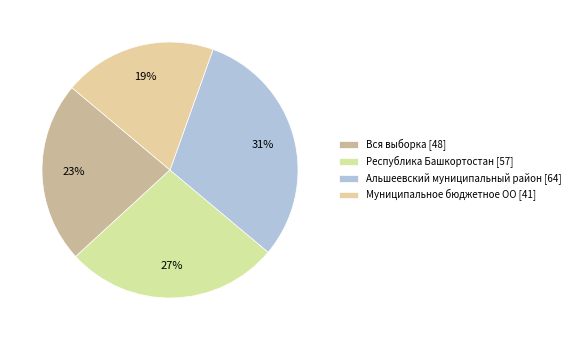

Is it true that Вся выборка is 31% of the pie?

False